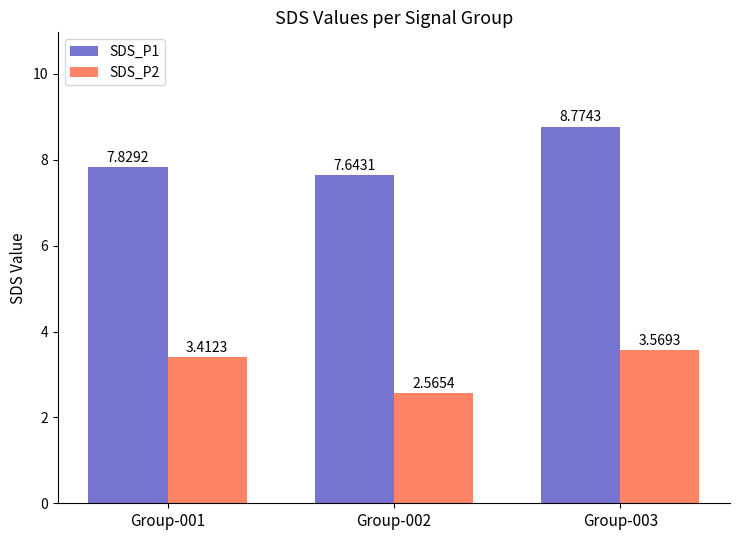

Is the value of SDS_P2 at Group-003 greater than the value of SDS_P1 at Group-002?

No